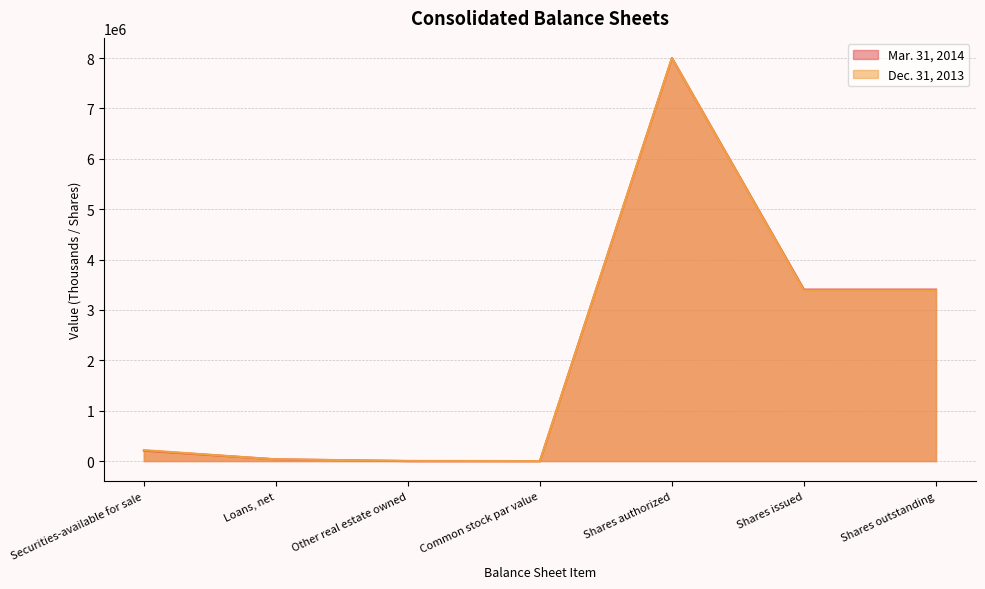

The Mar. 31, 2014 series shows 1 at Common stock par value. True or false?

True